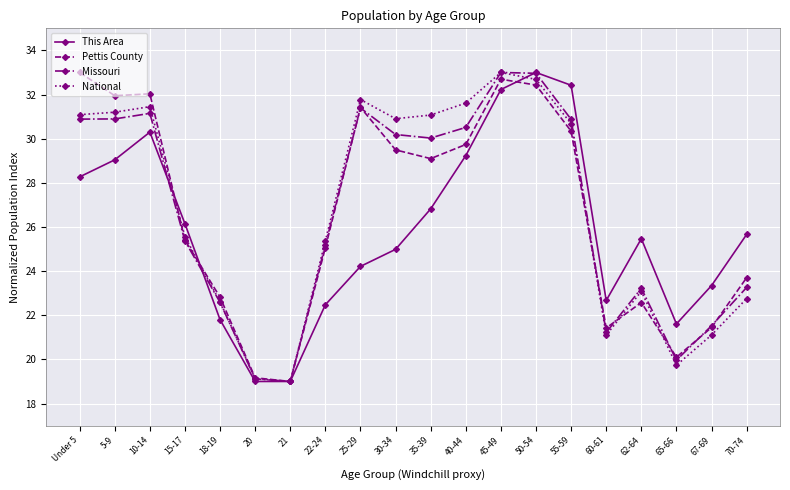

Which series changed the most between 22-24 and 67-69?

National